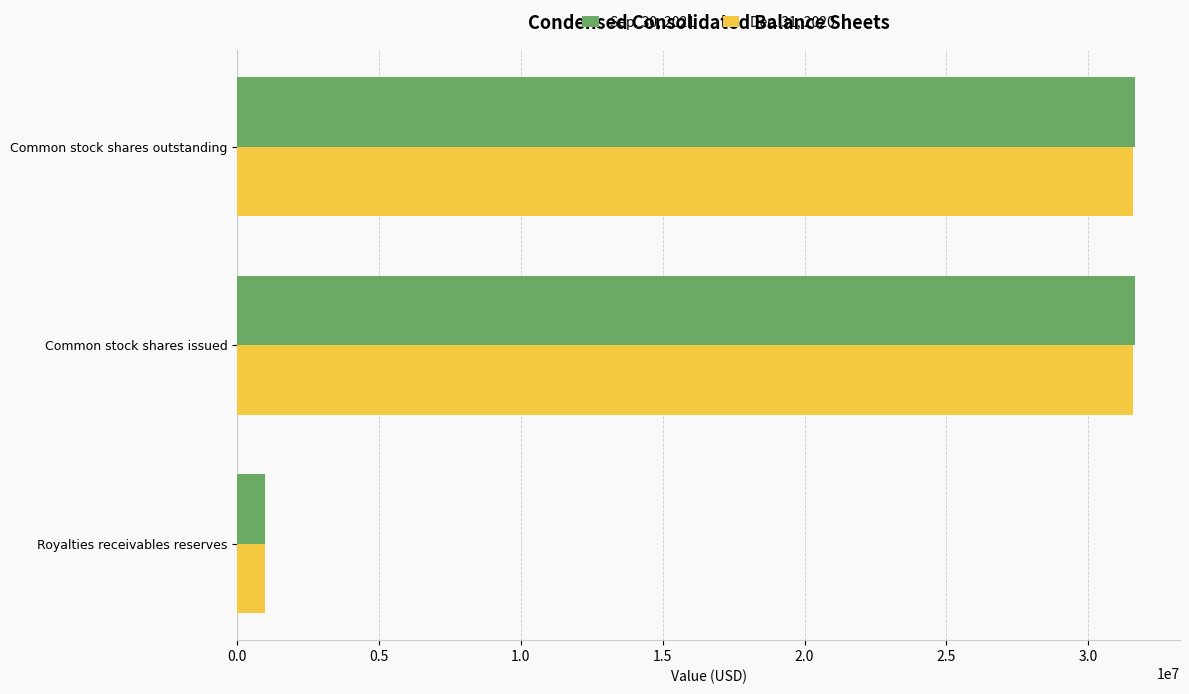

How many Dec. 31, 2020 values are between 972202 and 31575786?

3